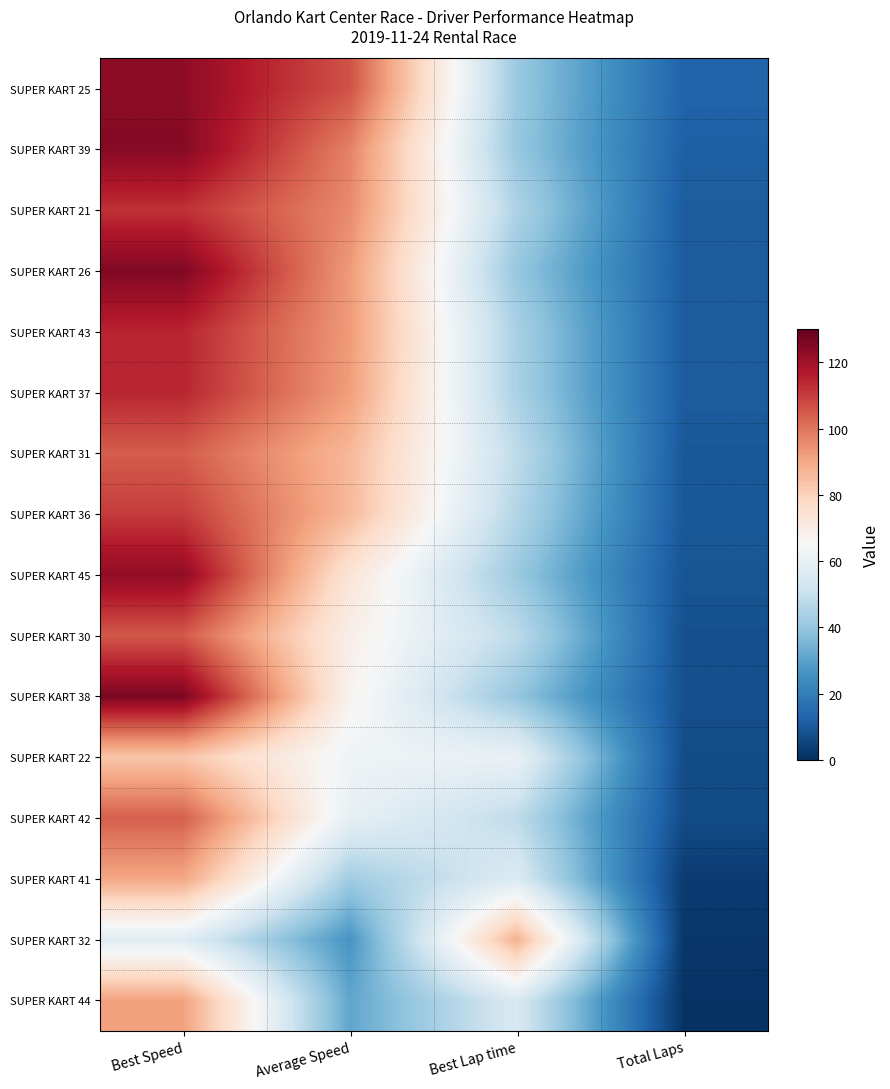

At which category is the sum across all series the highest?

Best Speed